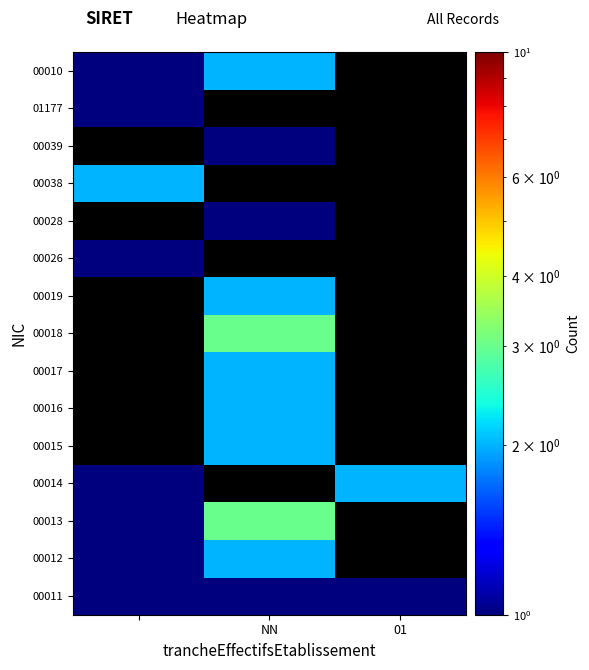

At how many categories does at least one series exceed 2?

1